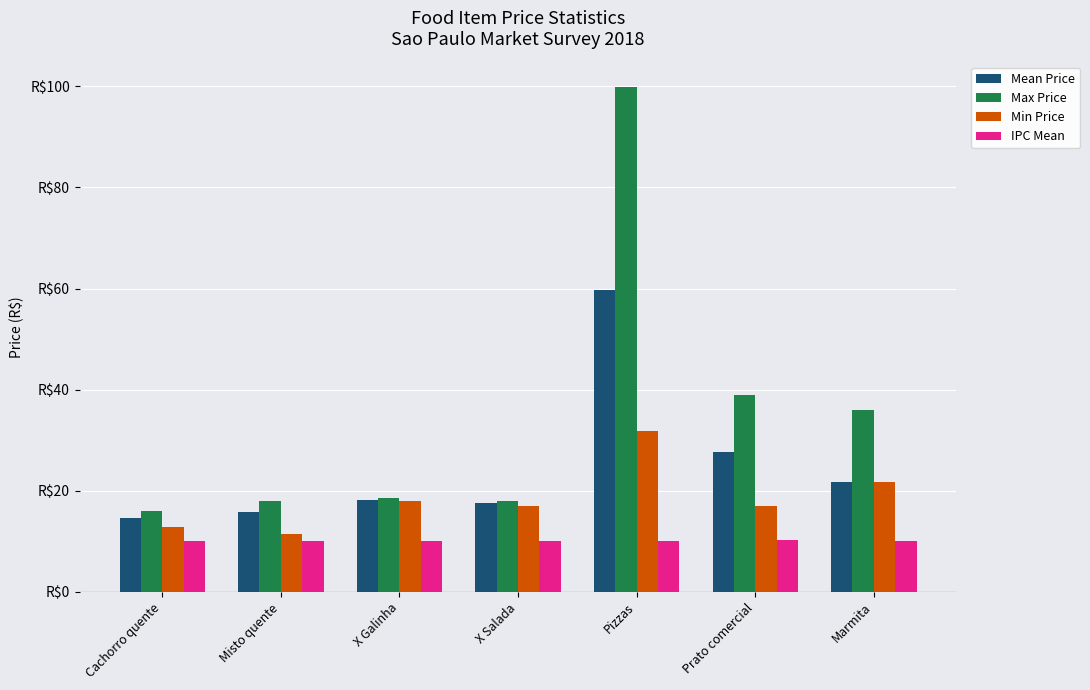

Is it true that Max Price equals 18.0 at Misto quente?

True